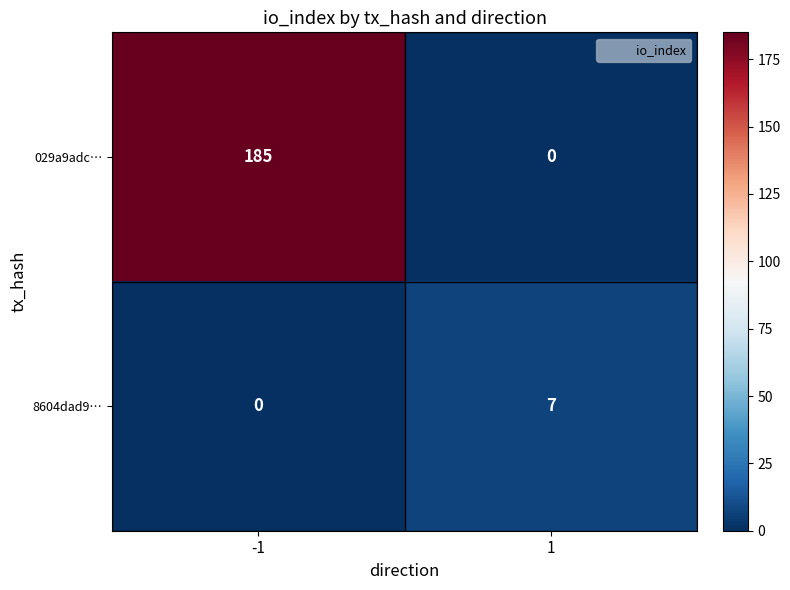

What is the sum of all 029a9adc… values?

185